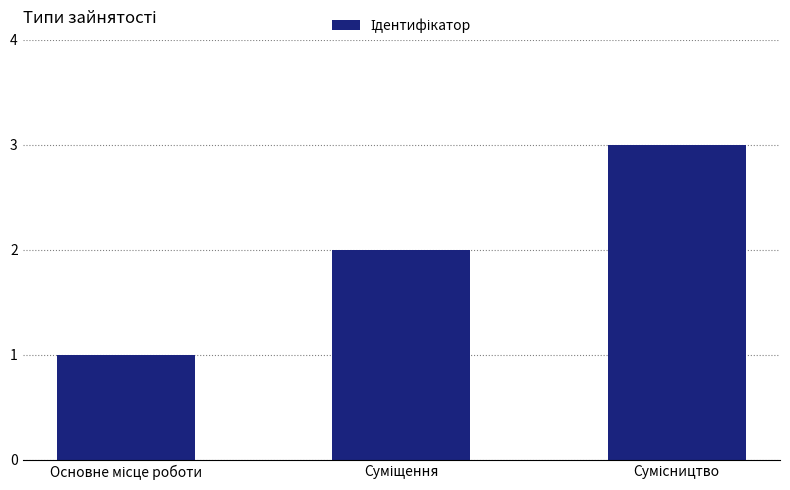

What is the sum of all values?

6